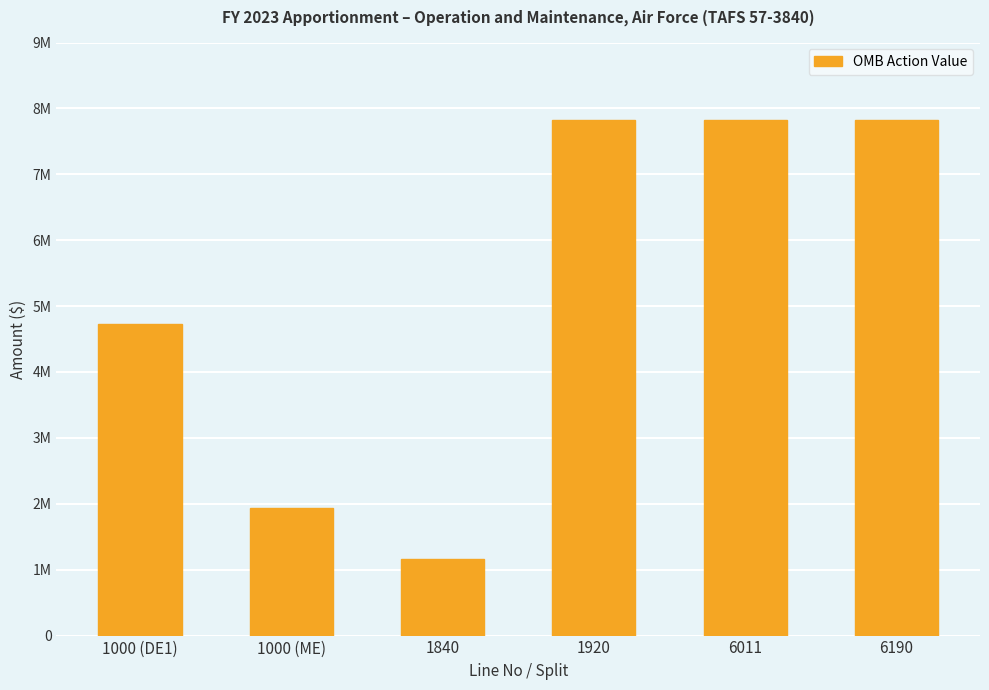

What is the minimum value shown in the chart?

1159643